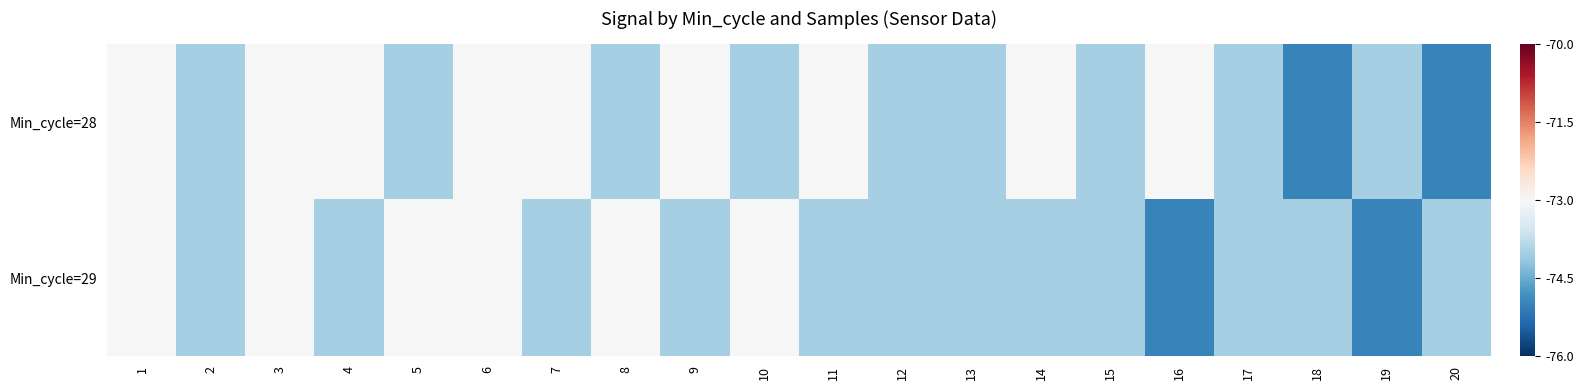

Which series has the widest spread of values?

Min_cycle=28